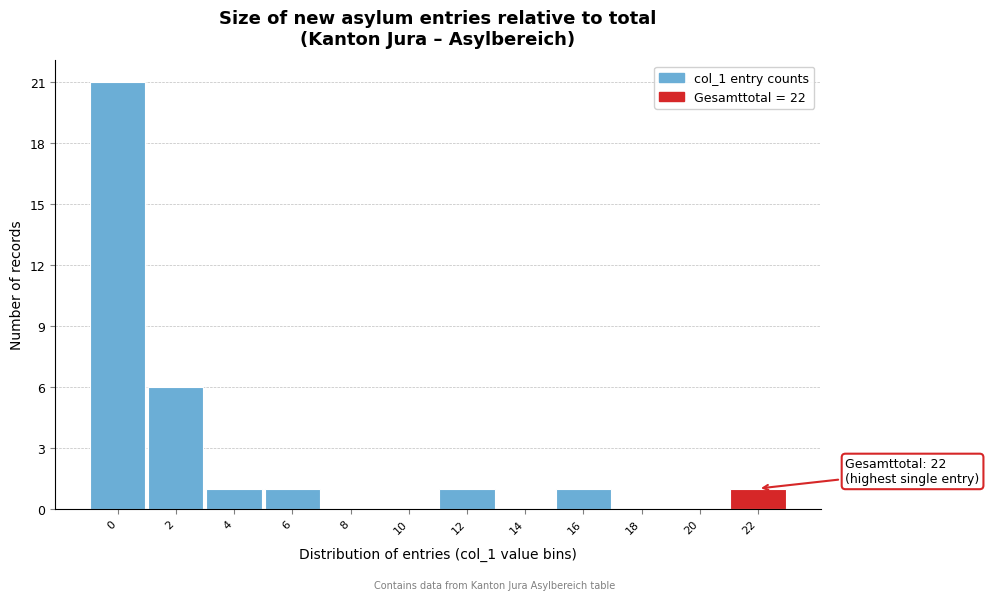

Reading left to right, extract all data points from this chart.

0=21	2=6	4=1	6=1	8=0	10=0	12=1	14=0	16=1	18=0	20=0	22=1